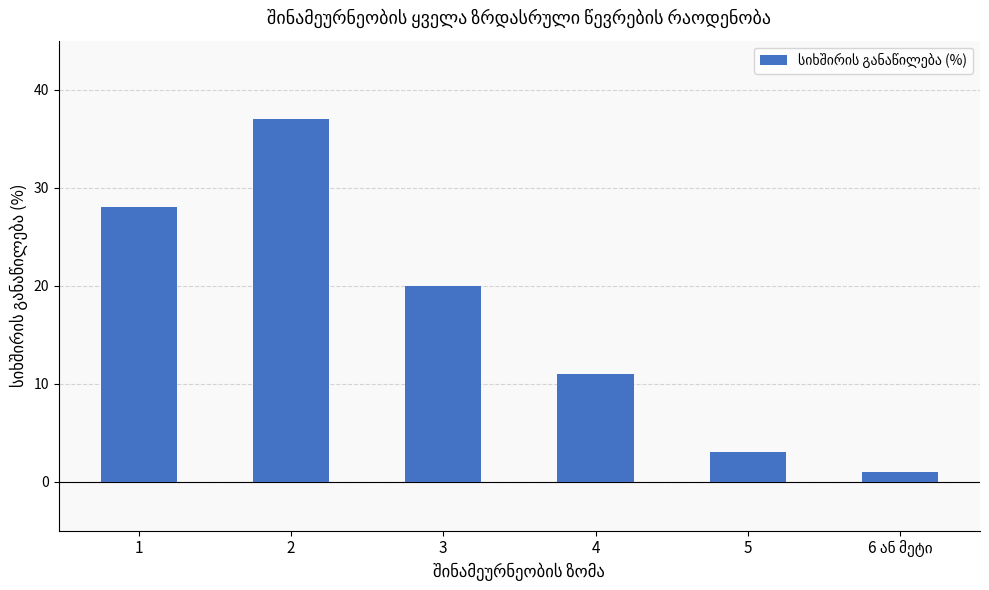

What position from the right is 2?

5